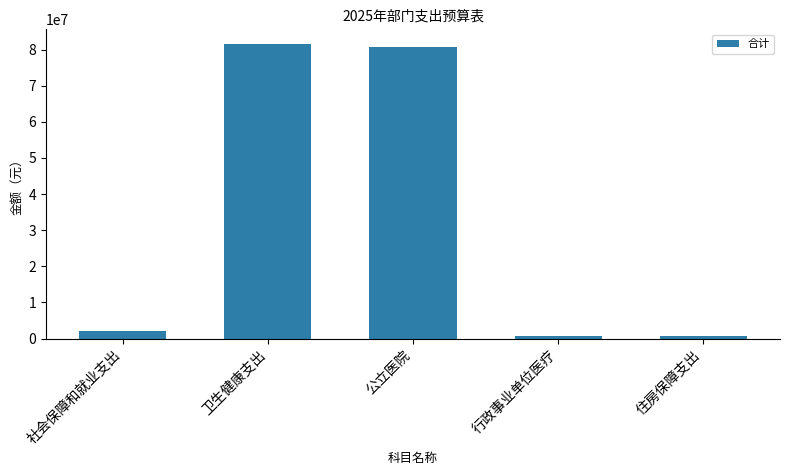

What is the label of the 5th bar from the left?

住房保障支出